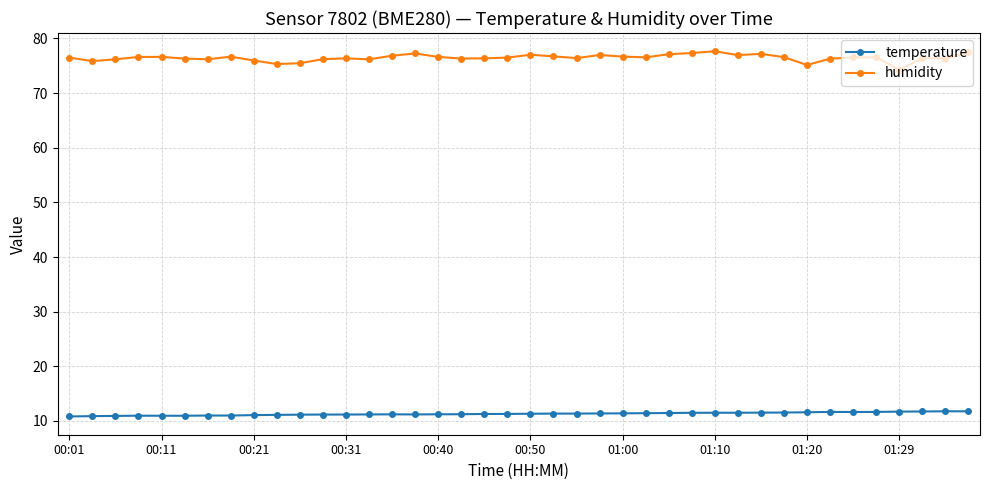

Which series has the largest total across all categories?

humidity